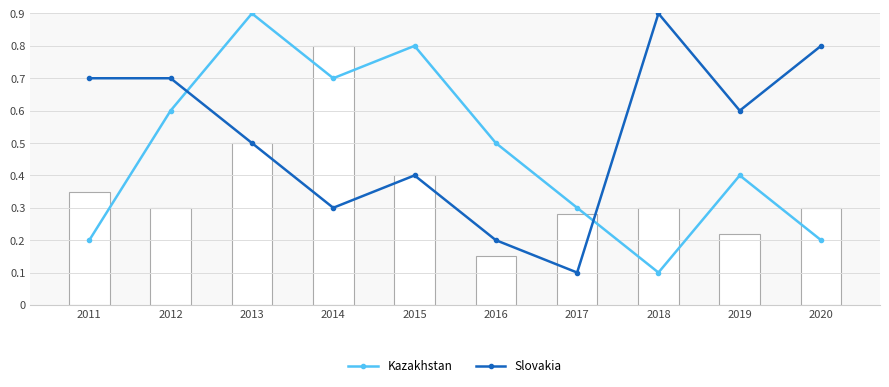

At which category does the chart reach its minimum across all series?

2018